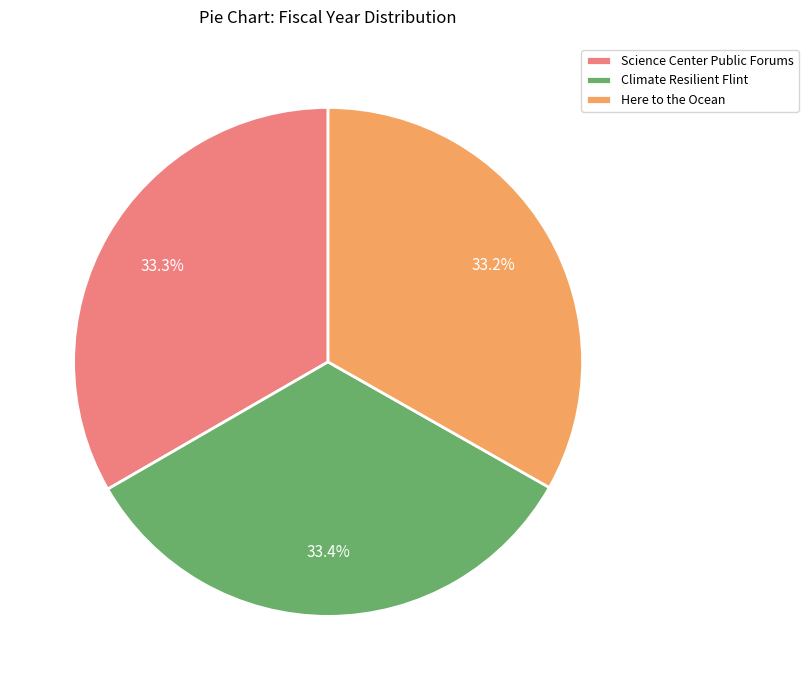

What percentage do Science Center Public Forums and Climate Resilient Flint together represent?

66.8%